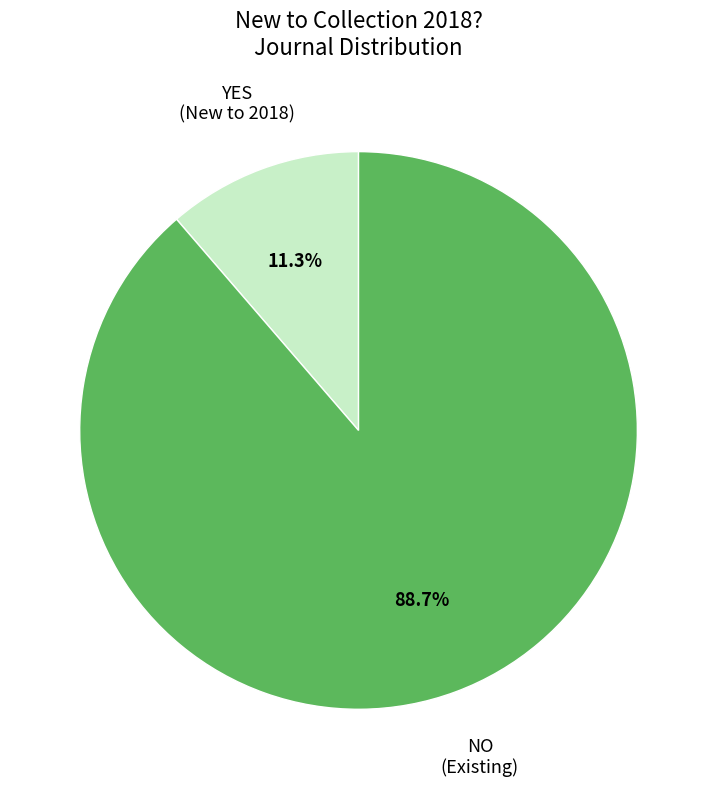

True or false: NO accounts for 89% of the total.

True